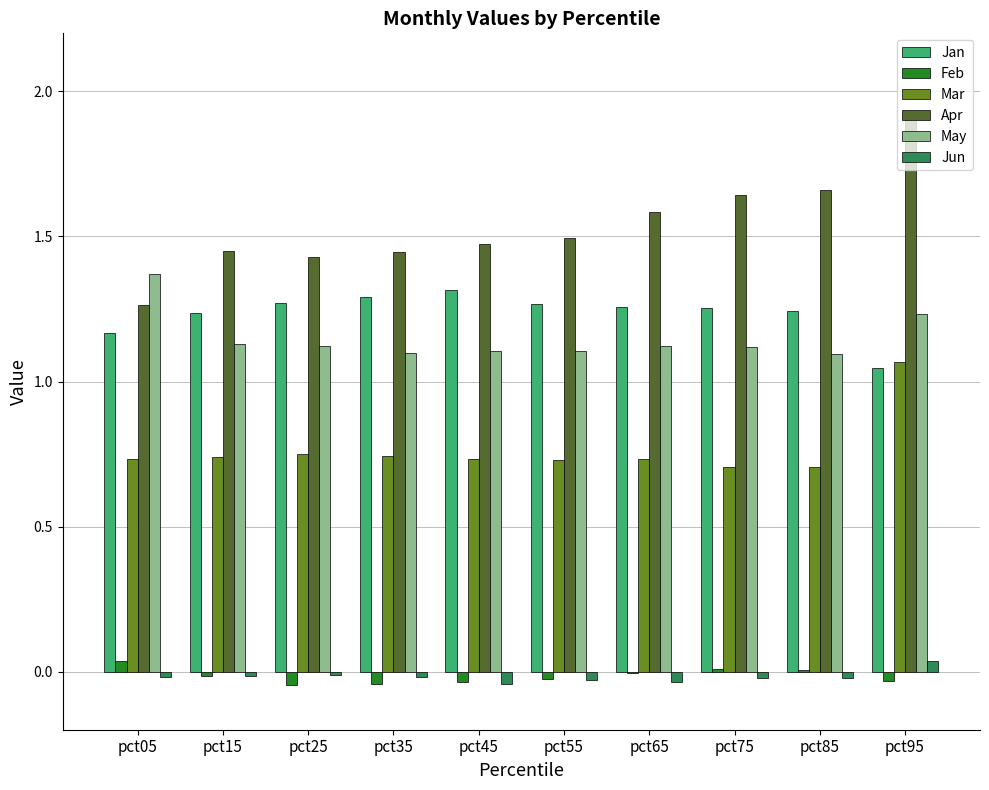

Count the May values in the range 1 to 2.

10